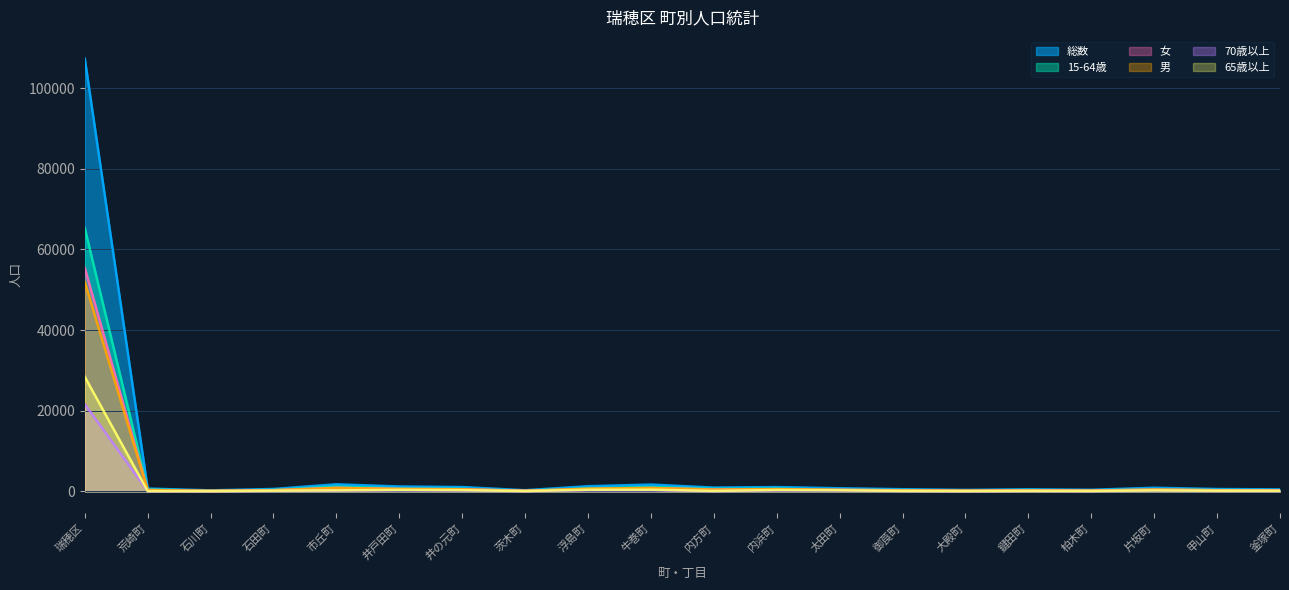

The value of 女 at 甲山町 is 522. True or false?

False